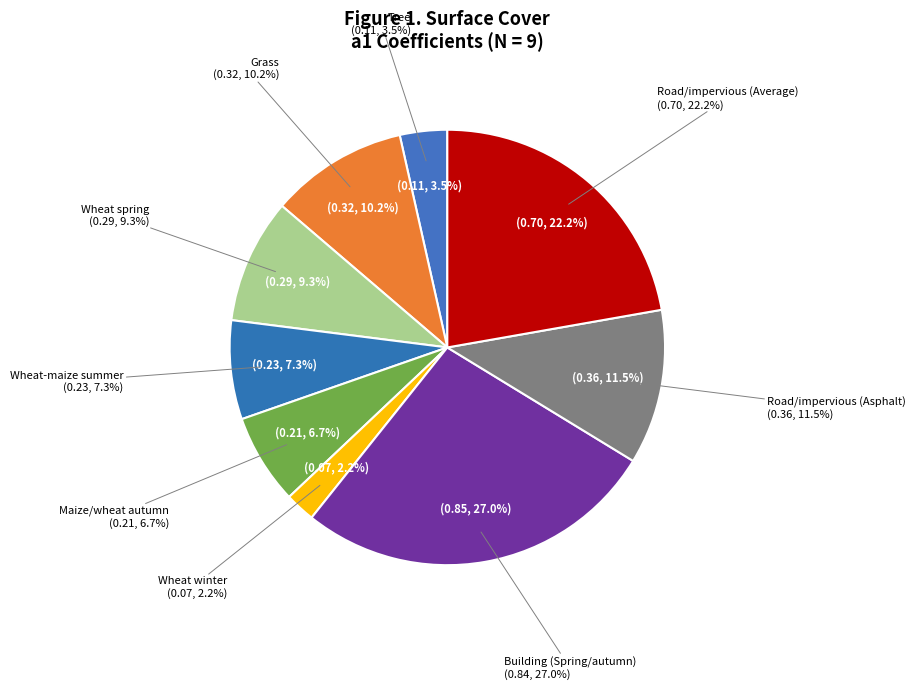

To the nearest percent, what is the difference between the largest and smallest slice percentages?

25%